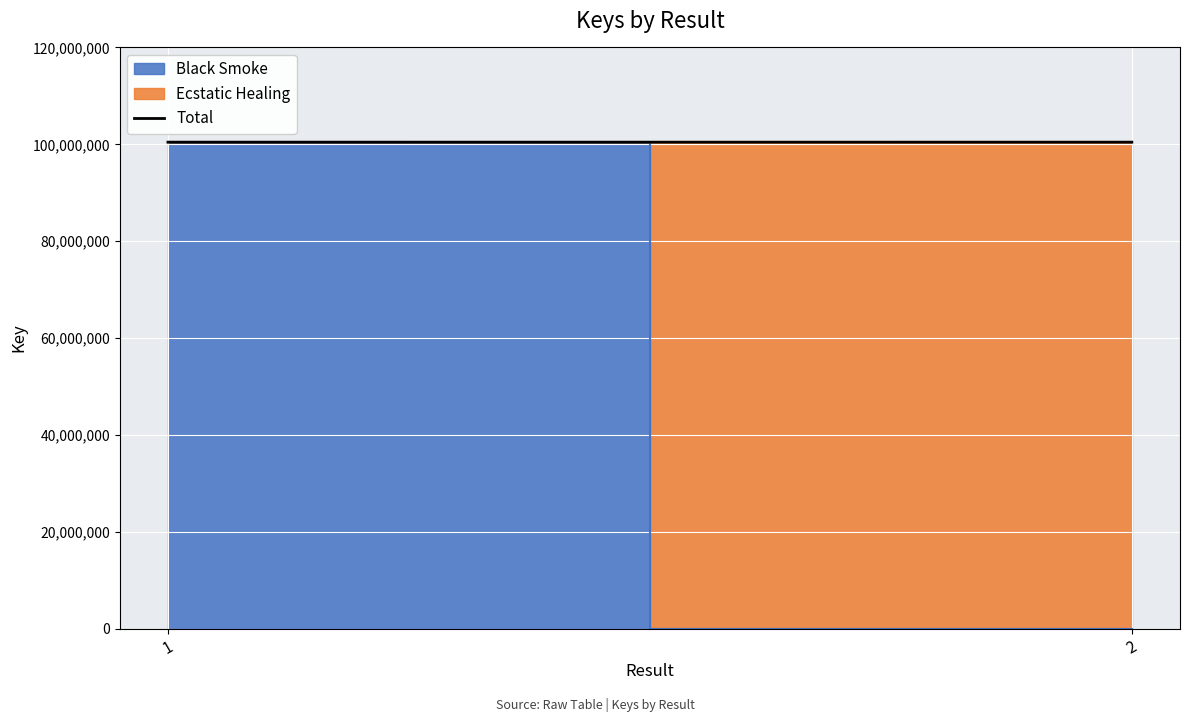

What is the ratio of the value at 1 to the value at 2?

1.0